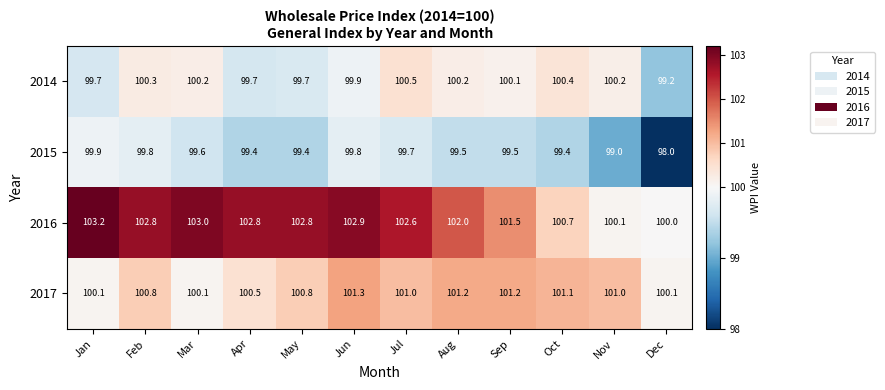

How many data points does each series have?

12